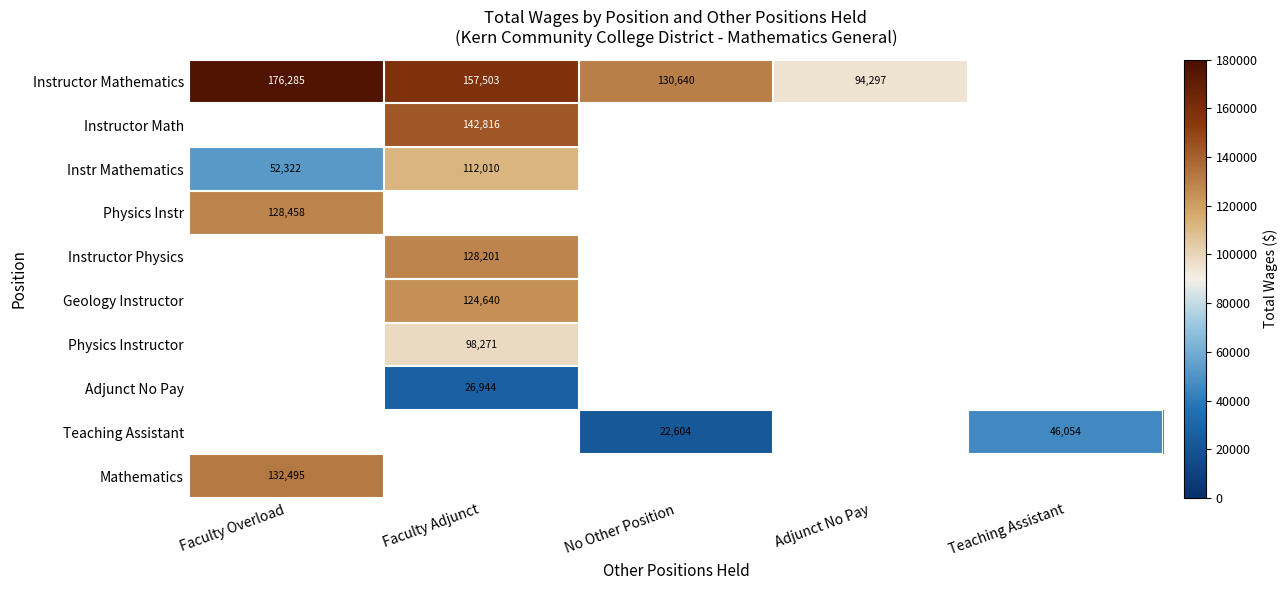

True or false: Physics Instructor has a value of 98271 at Faculty Adjunct.

True